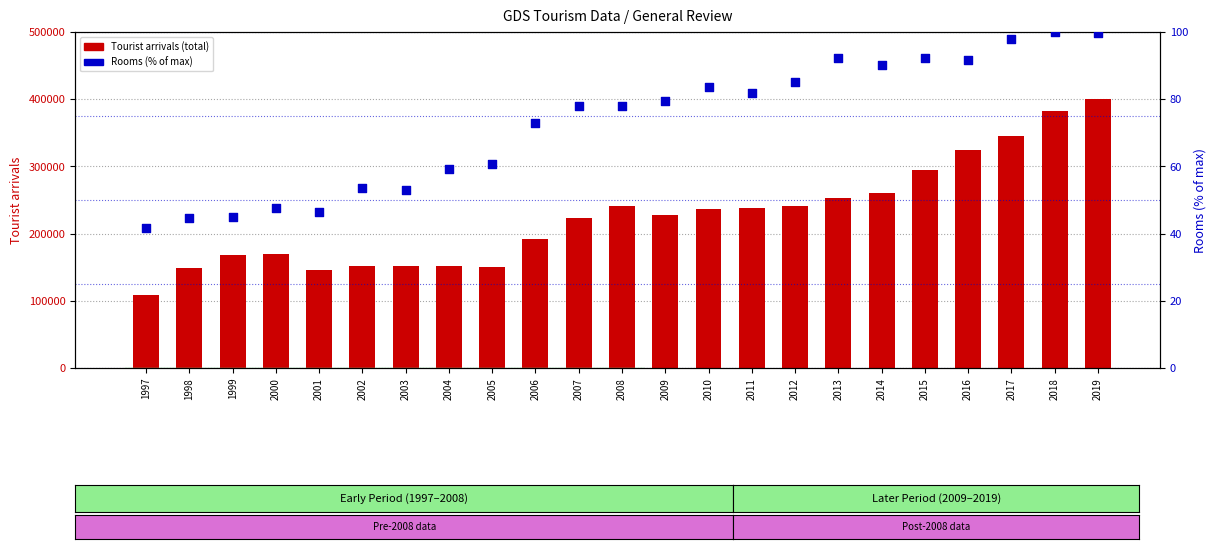

At how many categories does at least one series exceed 173859?

14